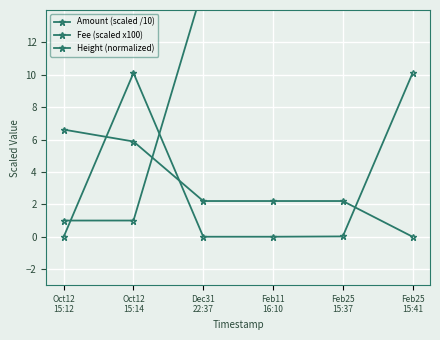

How many times do Fee (scaled x100) and Height (normalized) cross each other?

1